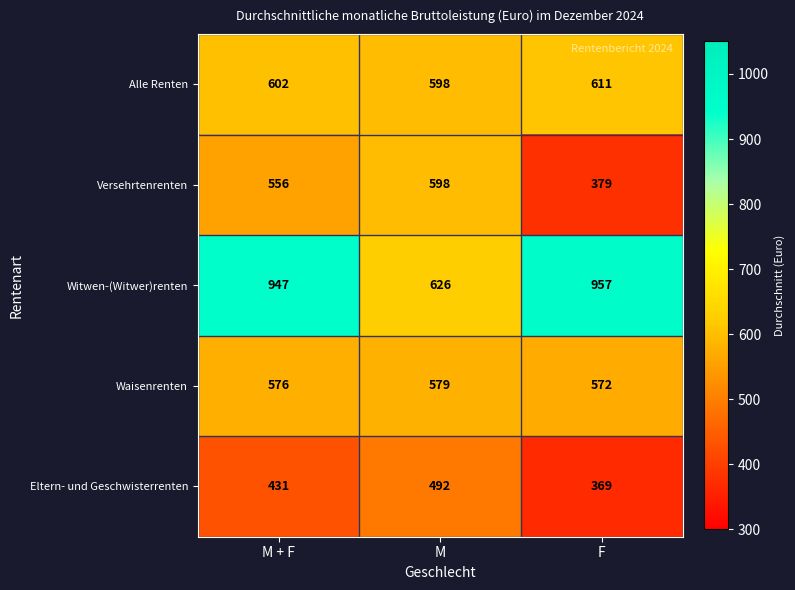

Rank the series at M + F from highest to lowest value.

Witwen-(Witwer)renten, Alle Renten, Waisenrenten, Versehrtenrenten, Eltern- und Geschwisterrenten